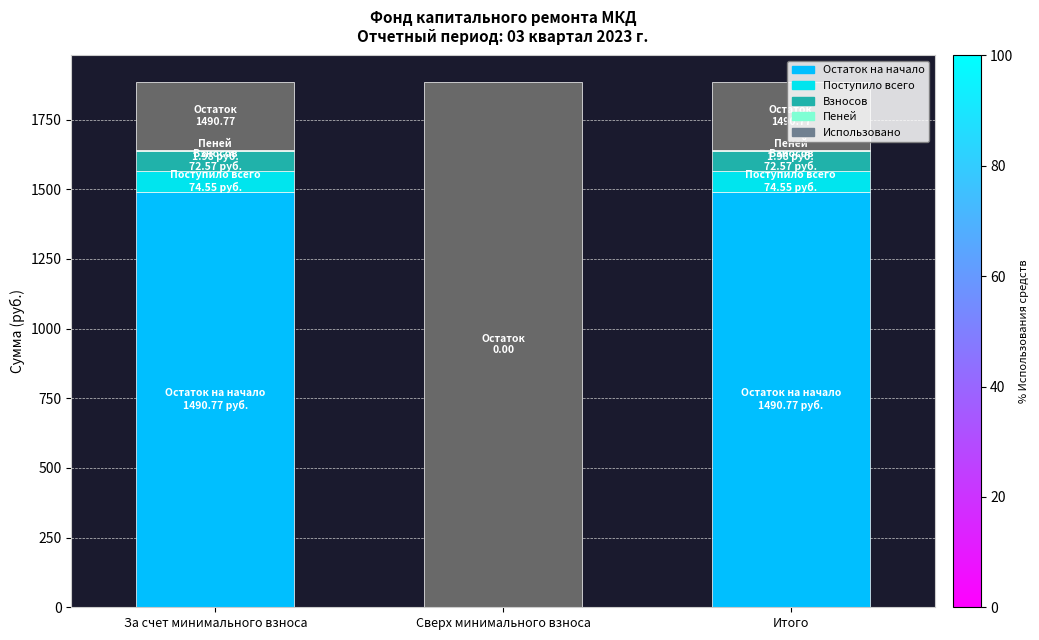

At which category is the sum across all series the highest?

За счет минимального взноса